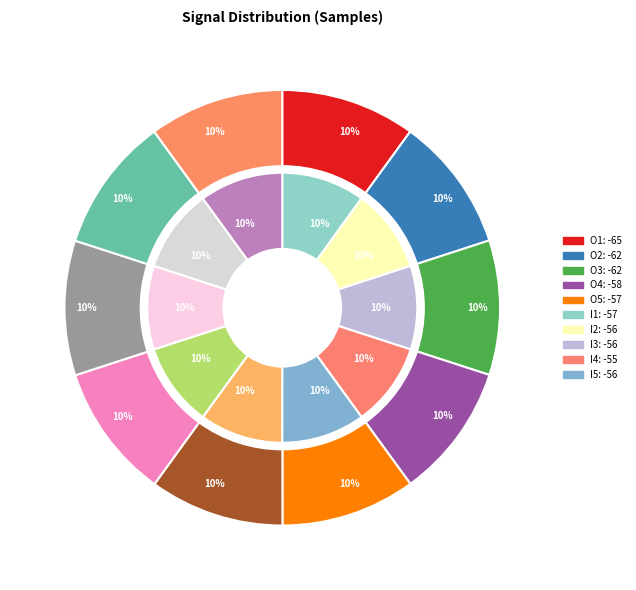

Which series has the widest spread of values?

inner